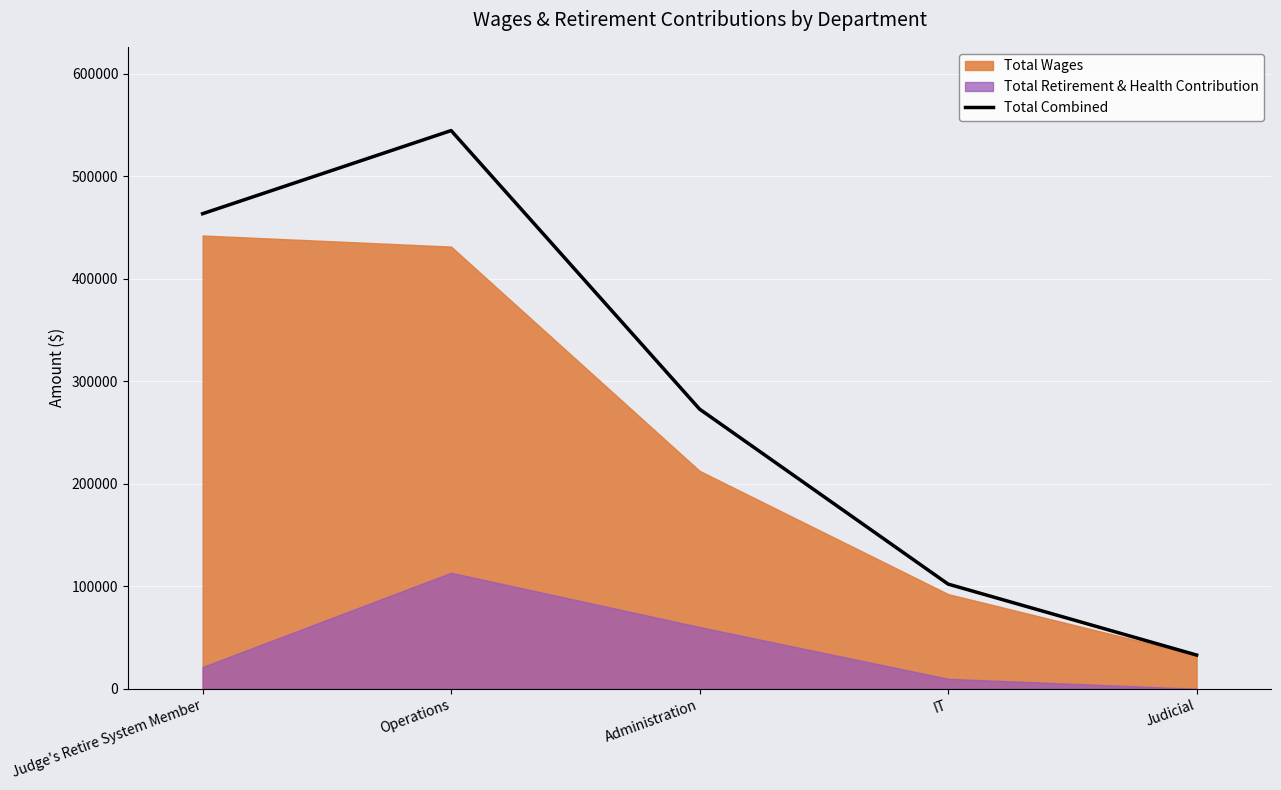

What is the value of the 3rd point from the left?

272692